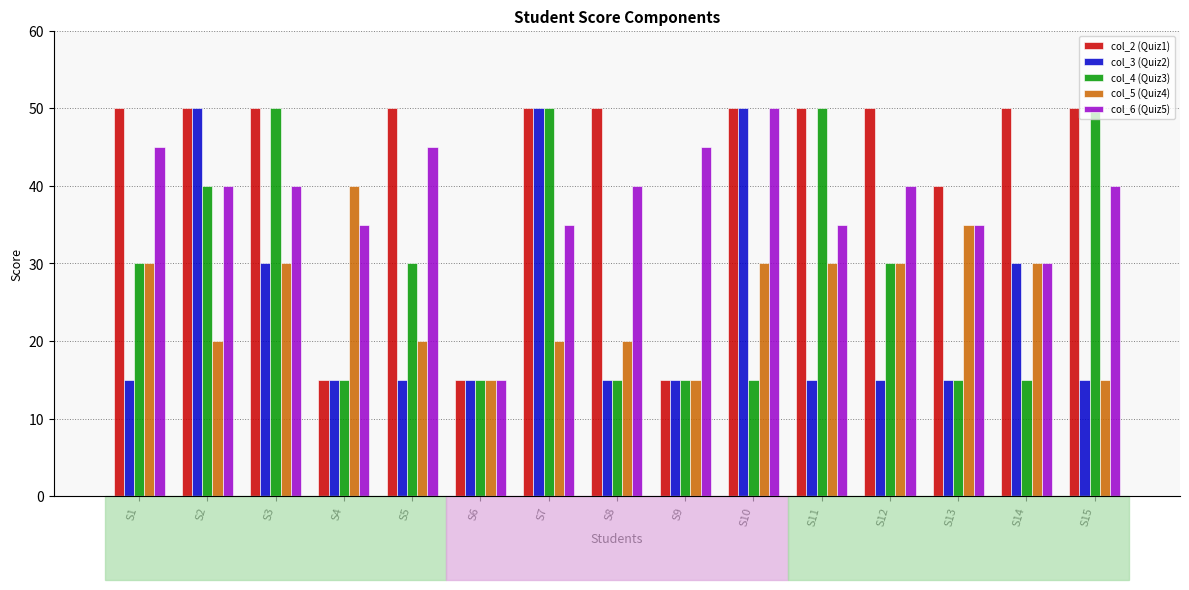

What is the average value of the col_3 (Quiz2) series?

24